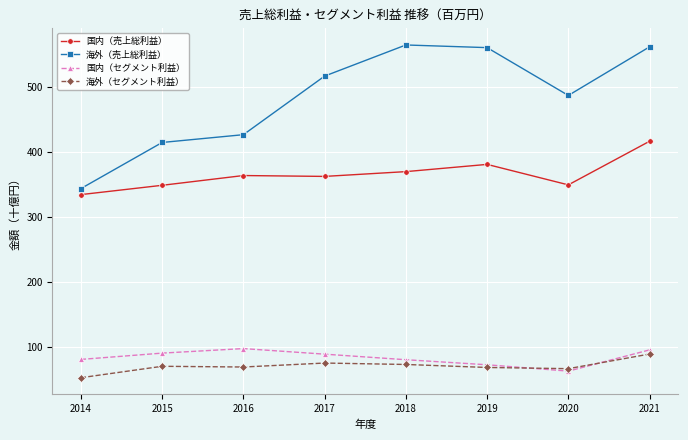

What is the value of the 海外（売上総利益） point at the 3rd from the left?

426.0